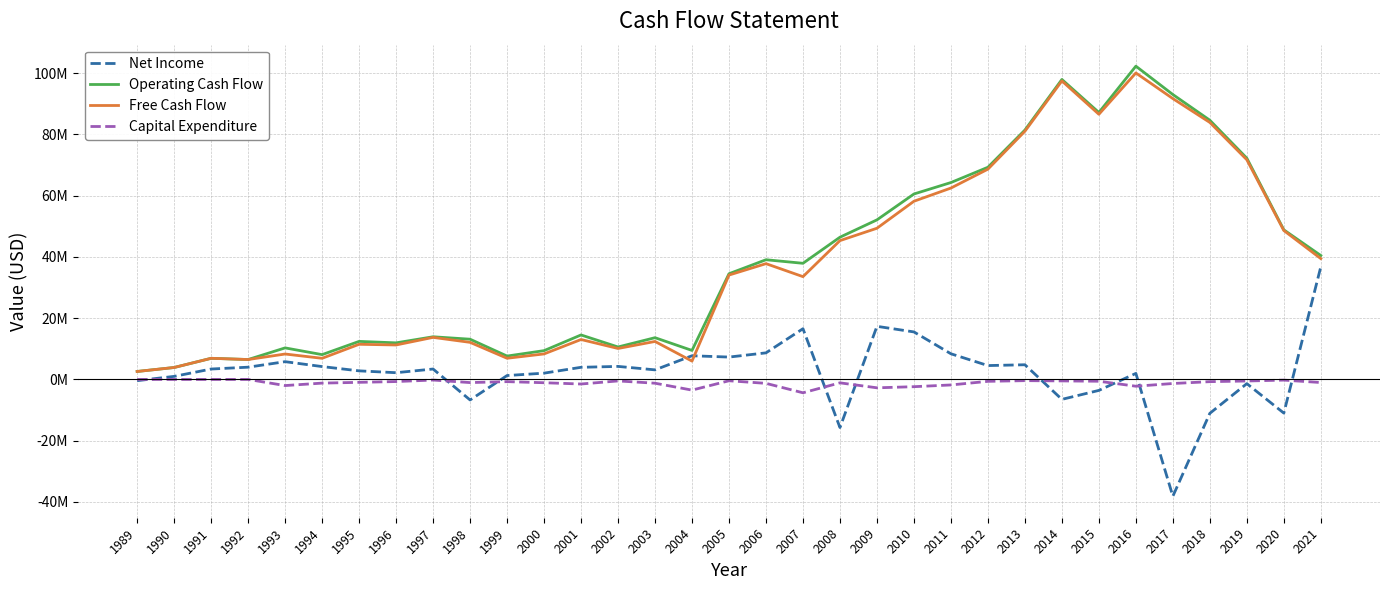

True or false: Operating Cash Flow and Net Income cross at least once.

False